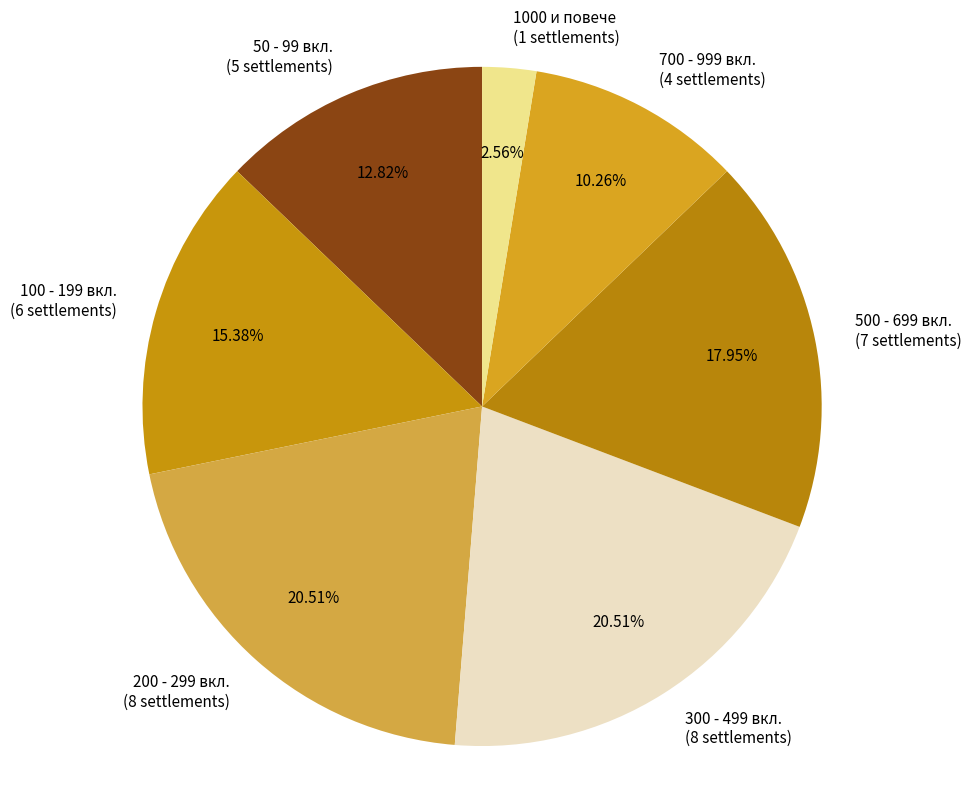

Count the number of slices in the pie.

7